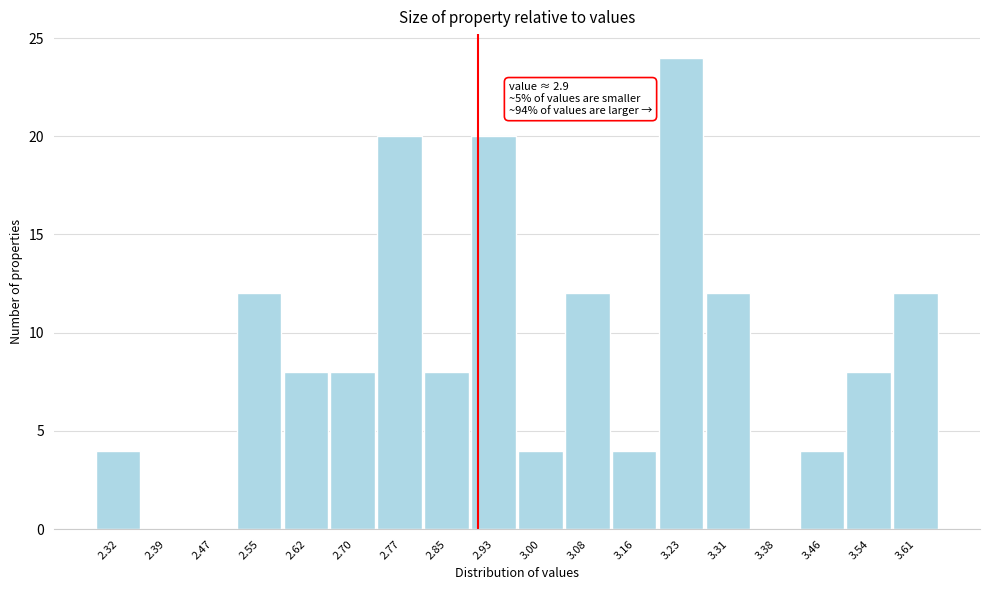

Over which range of the x-axis is the bar tallest?

3.19 to 3.27